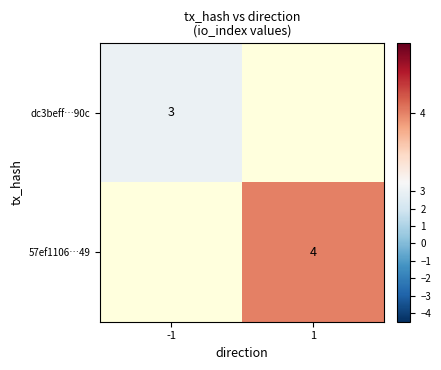

Is it true that dc3beff…90c equals 3 at -1?

True